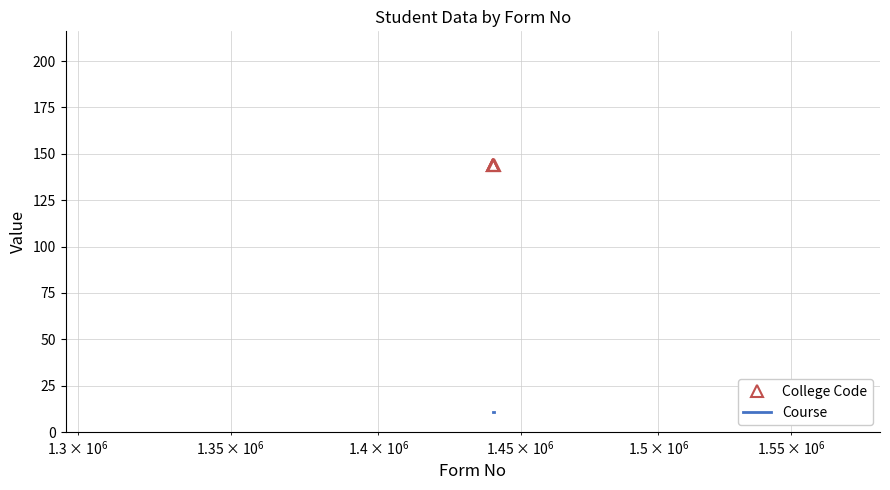

Rank the series by their average value, from highest to lowest.

College Code, Course